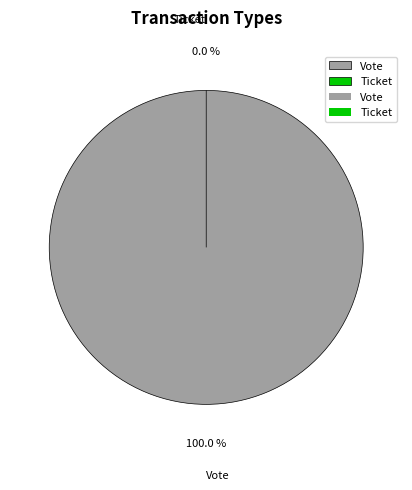

What percentage is the Vote slice, to the nearest percent?

100%